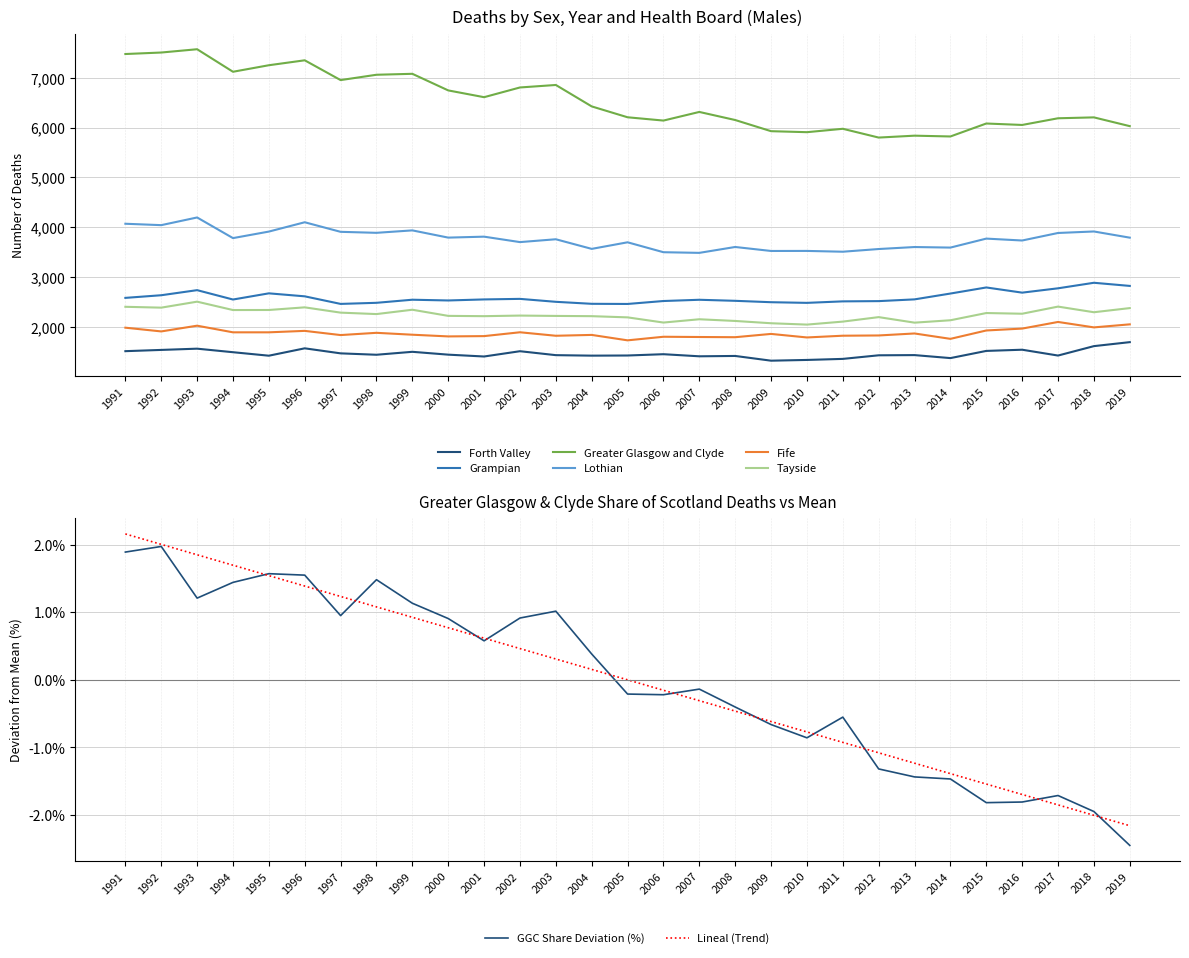

Reading right to left, transcribe all the data shown in this chart.

Forth Valley: 1695	1615	1426	1543	1519	1375	1435	1431	1359	1338	1323	1418	1411	1453	1427	1424	1434	1513	1407	1444	1501	1442	1470	1571	1423	1493	1564	1539	1514
Grampian: 2823	2886	2775	2688	2792	2670	2553	2518	2513	2483	2496	2524	2545	2520	2461	2464	2504	2563	2552	2531	2546	2484	2462	2614	2674	2550	2738	2636	2583
Greater Glasgow and Clyde: 6028	6204	6186	6052	6081	5821	5837	5799	5975	5907	5927	6151	6313	6140	6206	6424	6854	6804	6609	6745	7078	7059	6952	7349	7250	7119	7571	7505	7475
Lothian: 3791	3915	3885	3734	3772	3592	3603	3563	3509	3525	3524	3604	3486	3499	3698	3566	3759	3702	3811	3792	3937	3888	3908	4100	3913	3782	4196	4042	4070
Fife: 2052	1991	2100	1967	1929	1761	1869	1829	1824	1789	1860	1794	1798	1803	1731	1840	1823	1893	1816	1810	1844	1882	1837	1921	1892	1892	2025	1910	1985
Tayside: 2378	2295	2408	2265	2279	2134	2086	2197	2107	2047	2074	2120	2154	2088	2192	2216	2221	2228	2216	2222	2345	2258	2287	2393	2340	2339	2507	2387	2404